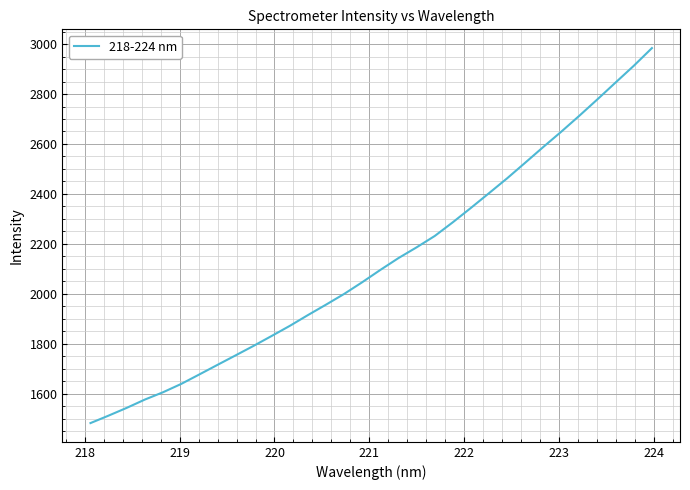

What is the minimum value shown in the chart?

1482.2